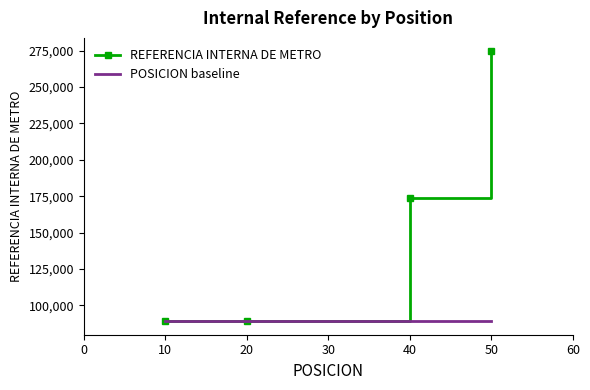

True or false: POSICION baseline has more than 1 interior local peaks.

False